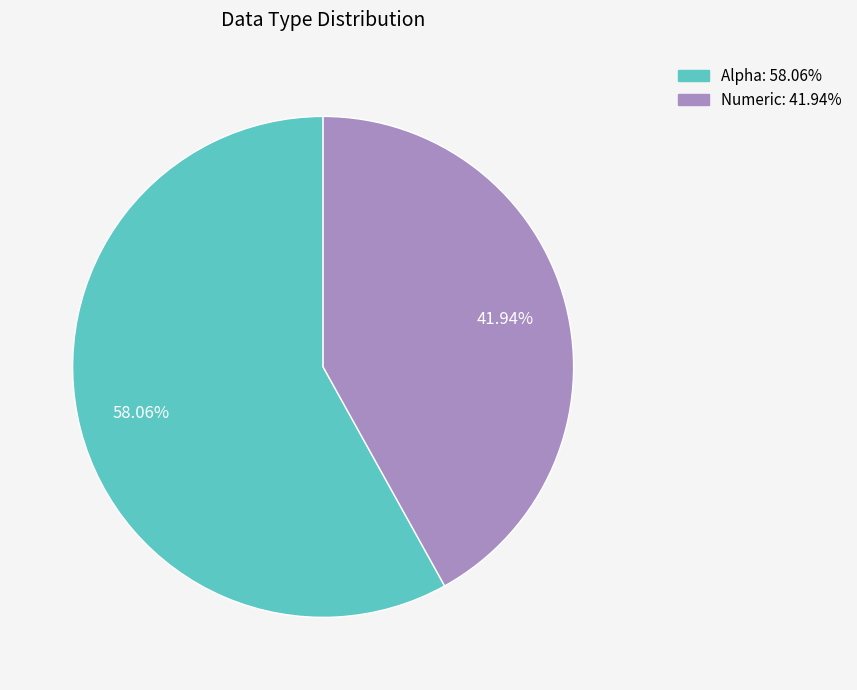

True or false: Numeric accounts for 52% of the total.

False